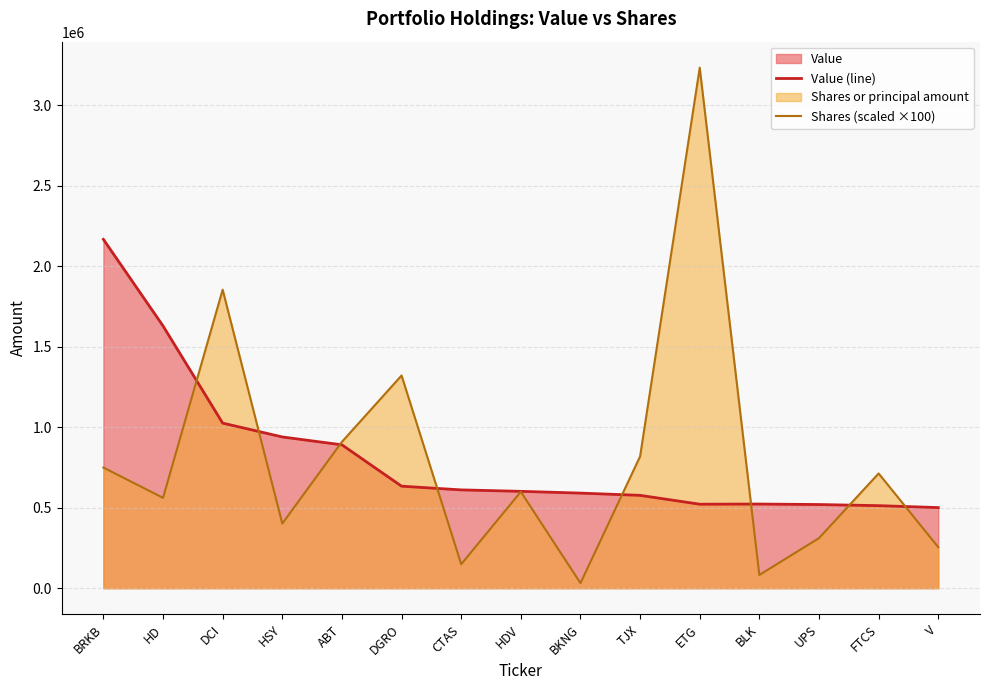

What is the difference between the second highest and minimum values in the Shares (scaled ×100) series?

1823900